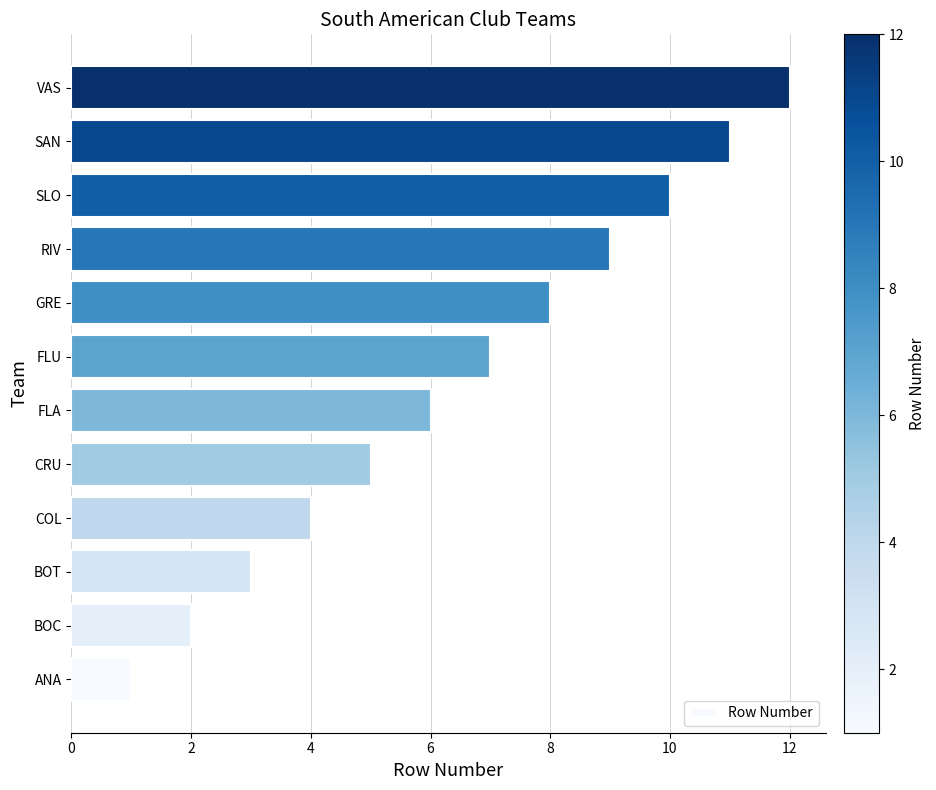

At which label is the value closest to 6?

FLA